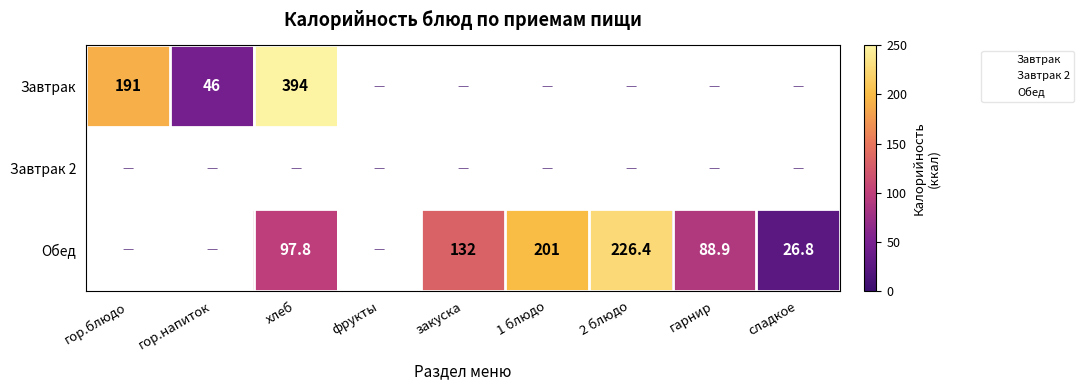

How many values in Обед are above zero?

6